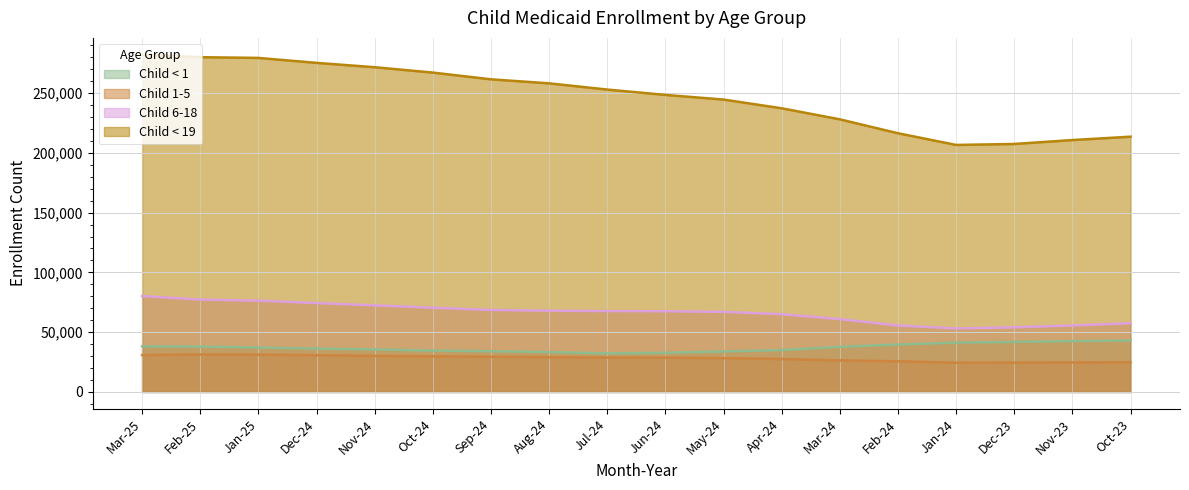

Is the value of Child < 19 at Oct-23 greater than the value of Child 6-18 at Oct-24?

Yes